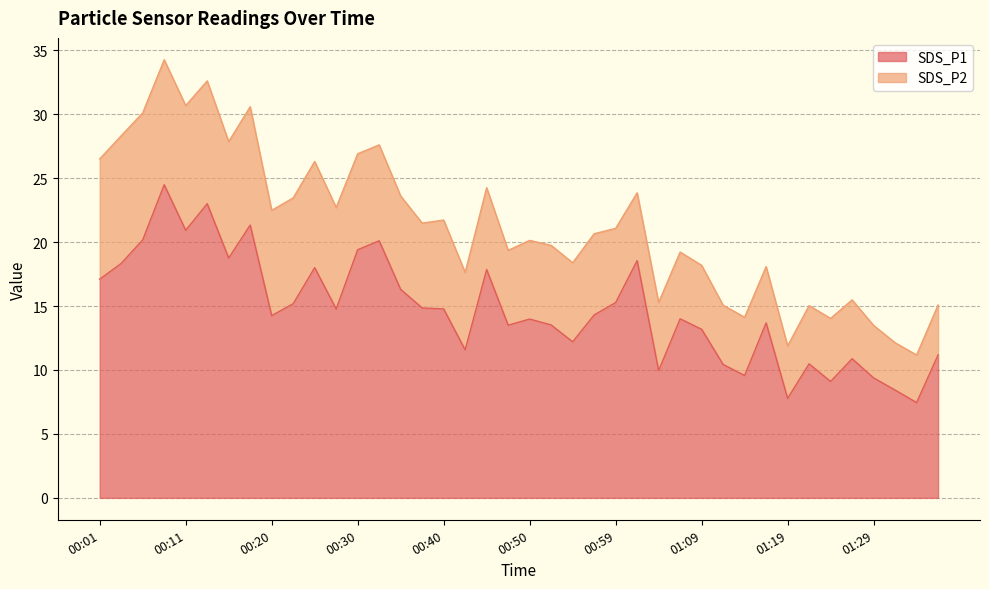

What position from the left is 00:15?

7